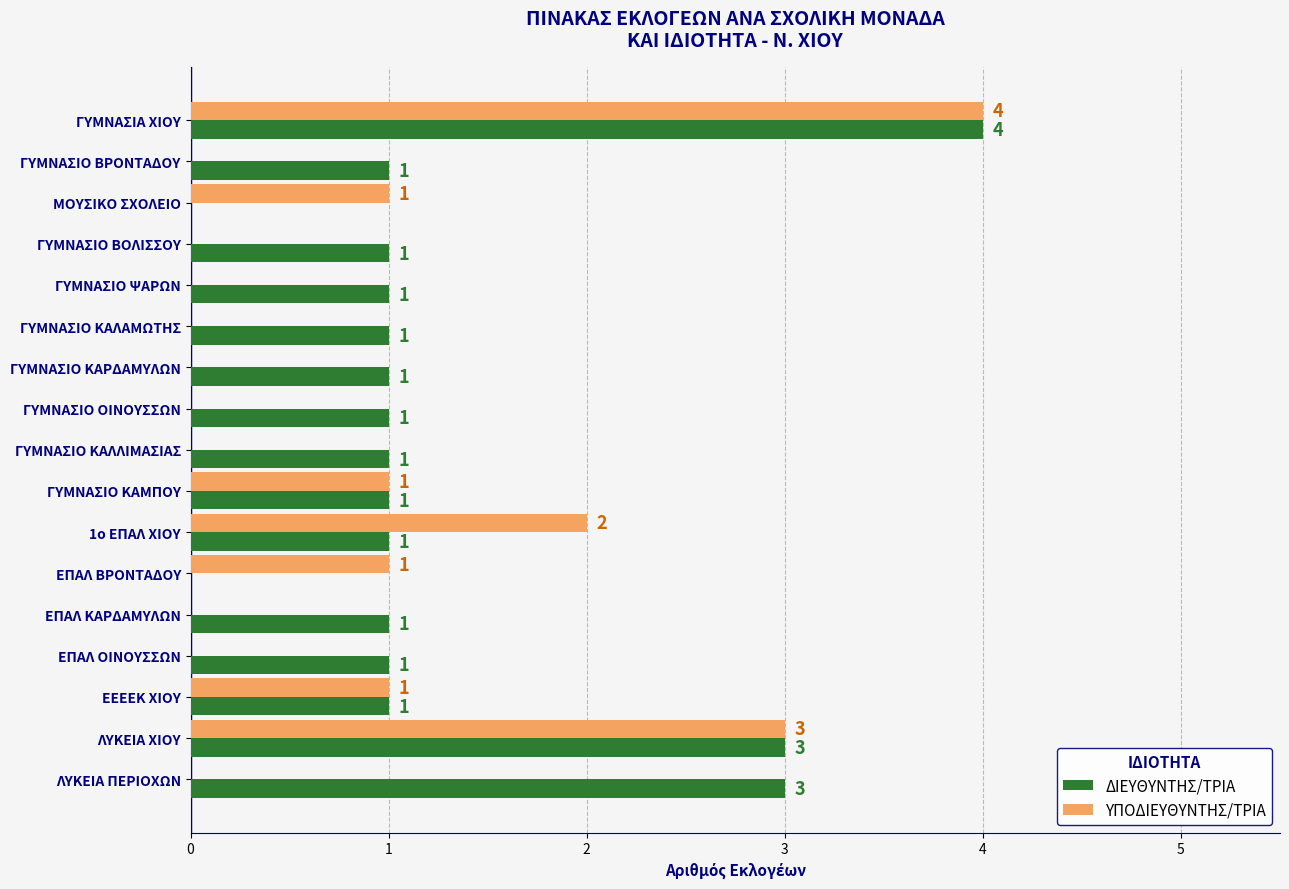

What is the total value across all series at ΓΥΜΝΑΣΙΑ ΧΙΟΥ?

8